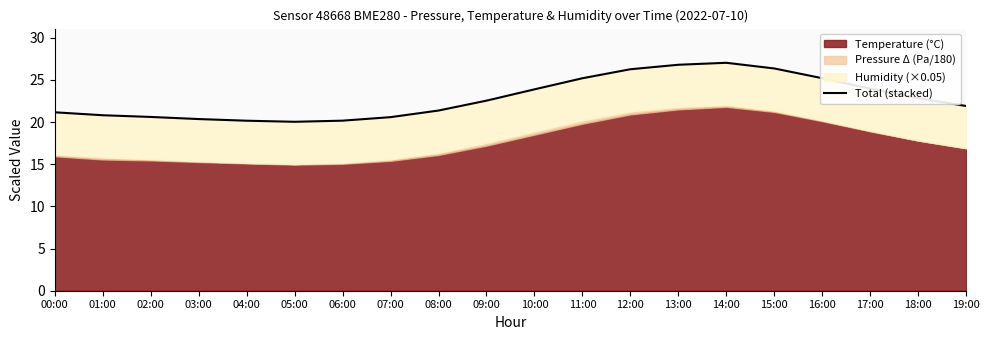

What is the ratio of the value at 07:00 to the value at 01:00?

1.0